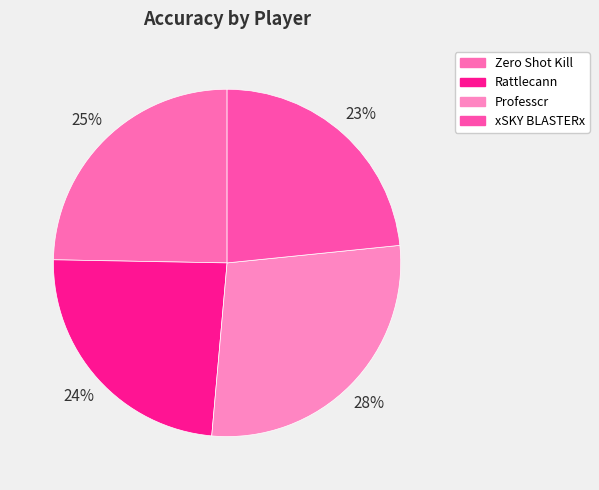

How many slices are in this pie chart?

4